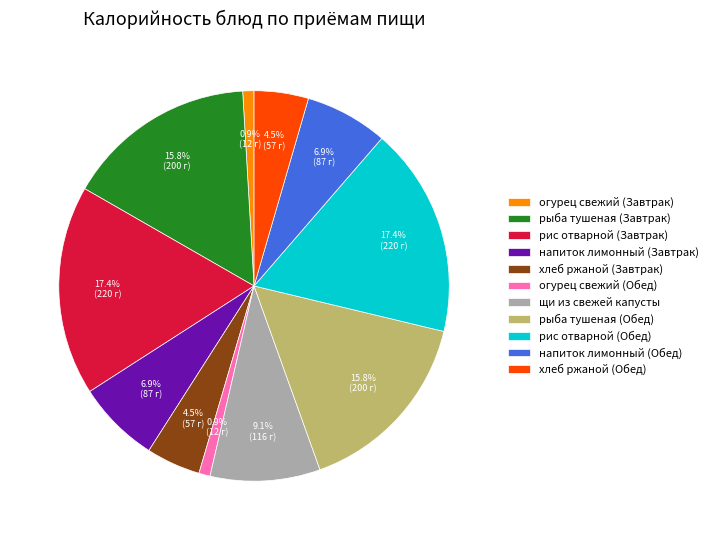

Is there a majority slice in this chart?

No